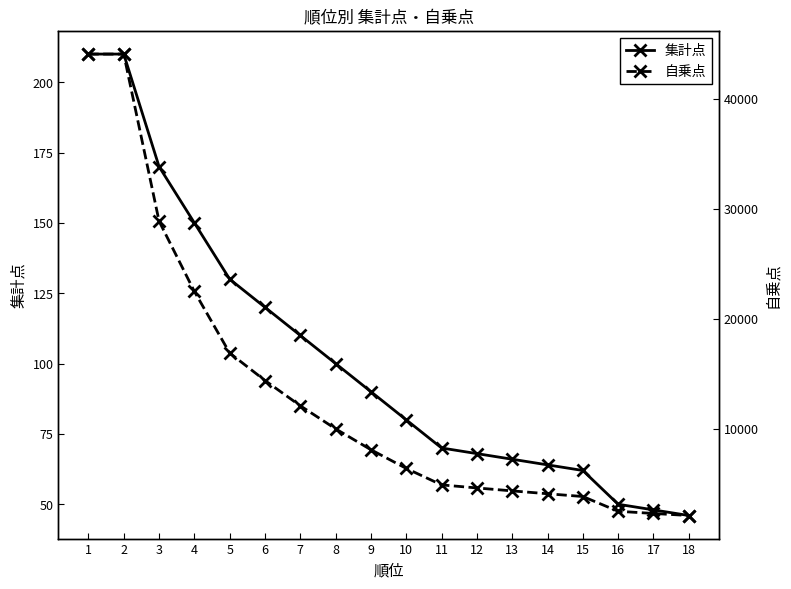

Reading left to right, list all the values displayed in this chart.

集計点: 1=210	2=210	3=170	4=150	5=130	6=120	7=110	8=100	9=90	10=80	11=70	12=68	13=66	14=64	15=62	16=50	17=48	18=46
自乗点: 1=44100	2=44100	3=28900	4=22500	5=16900	6=14400	7=12100	8=10000	9=8100	10=6400	11=4900	12=4624	13=4356	14=4096	15=3844	16=2500	17=2304	18=2116